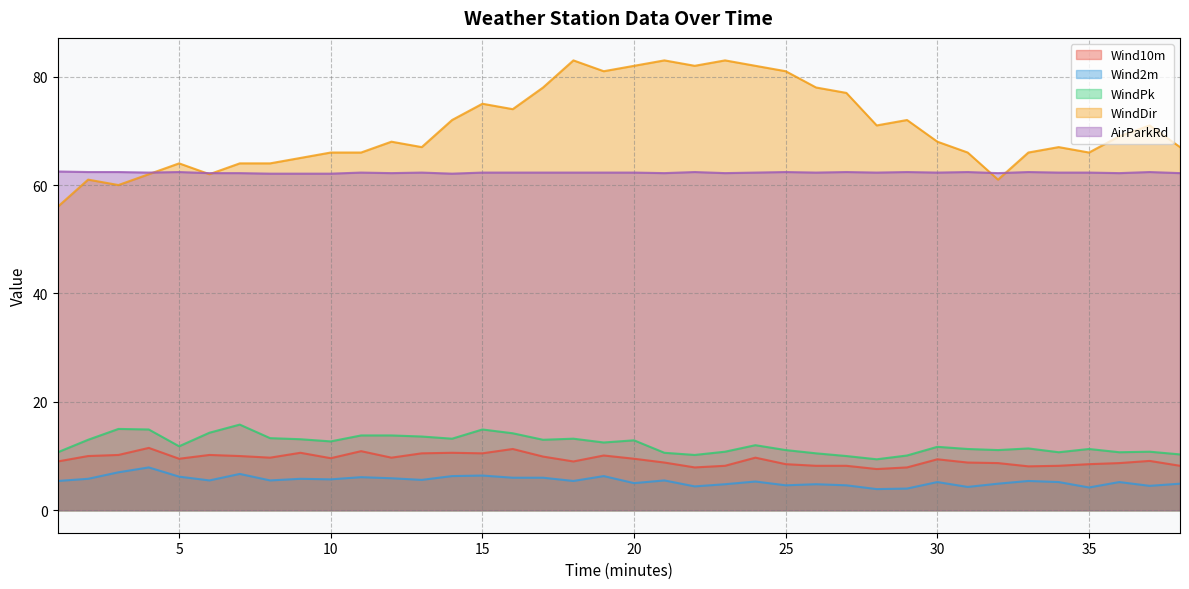

At which category is the sum across all series the highest?

18